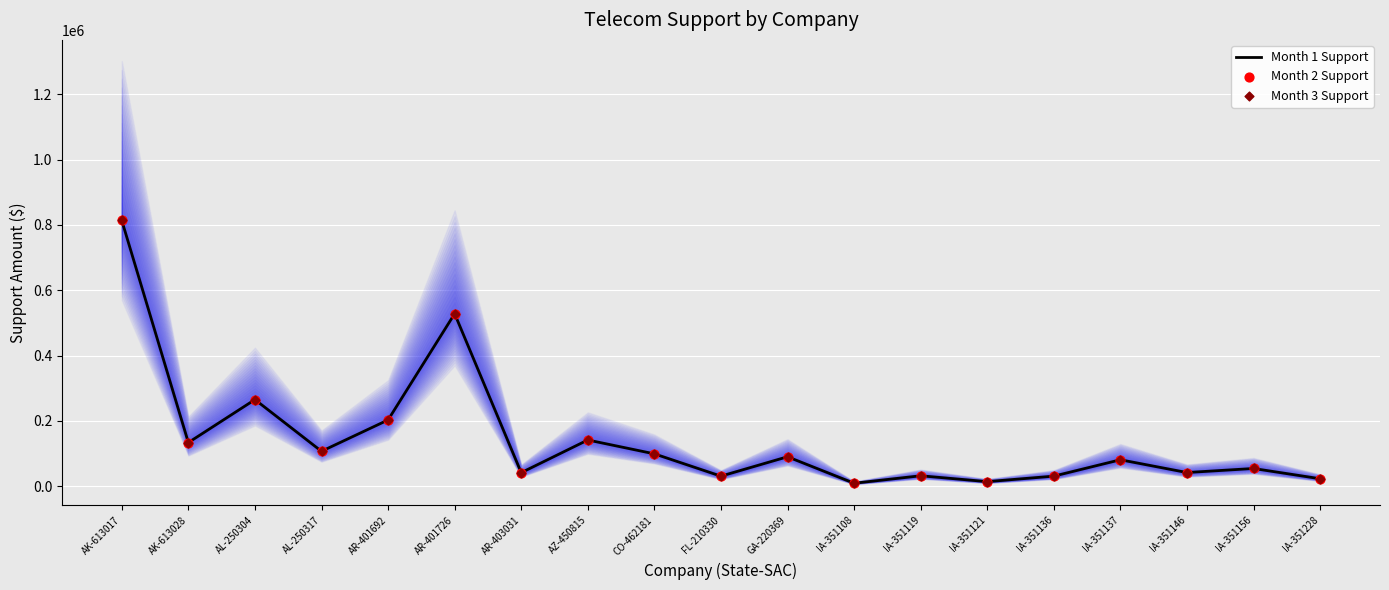

At how many categories does at least one series exceed 434212?

2